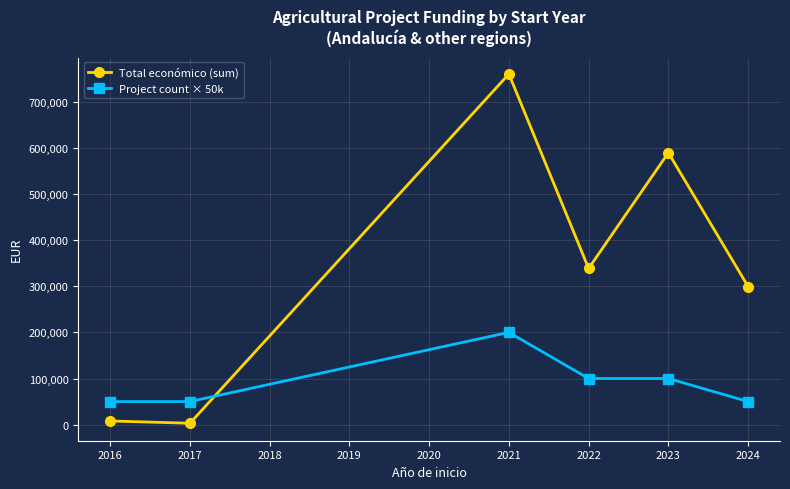

What is the value of the Total económico (sum) point at the 1st from the left?

8000